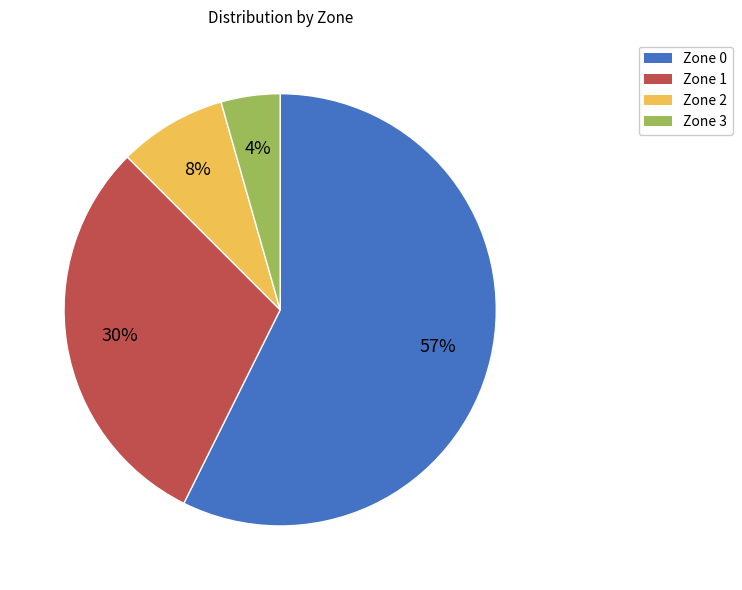

The Zone 1 slice represents 30% of the pie. True or false?

True